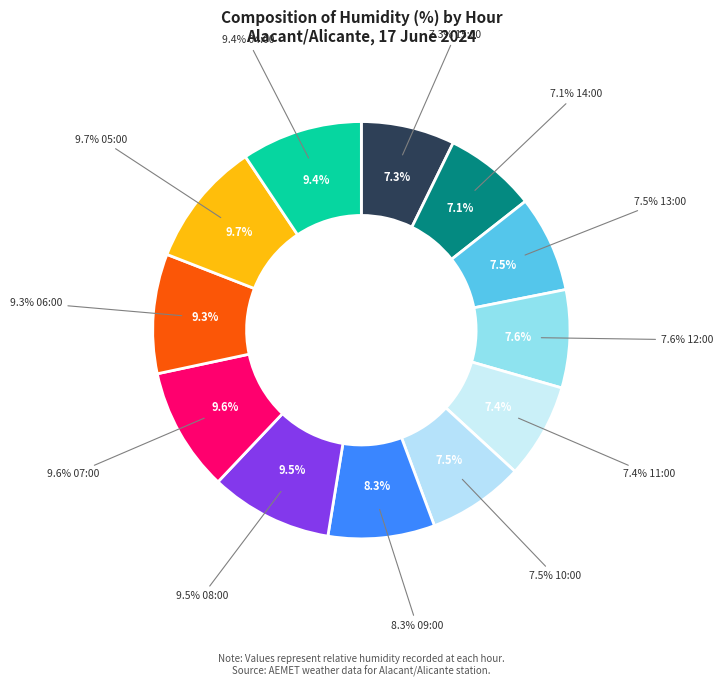

Count the number of slices in the pie.

12